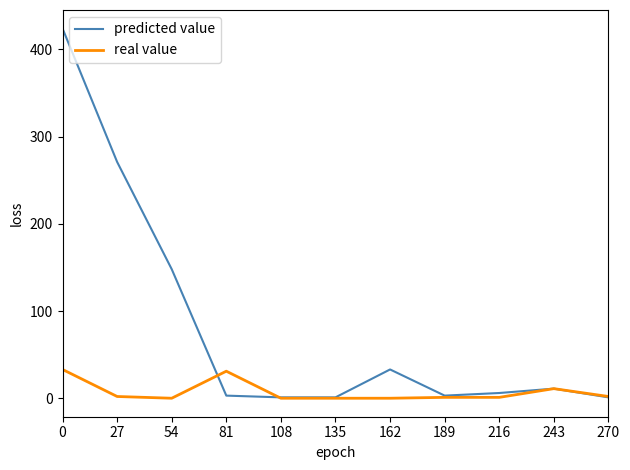

The value of real value at 162 is 0. True or false?

True